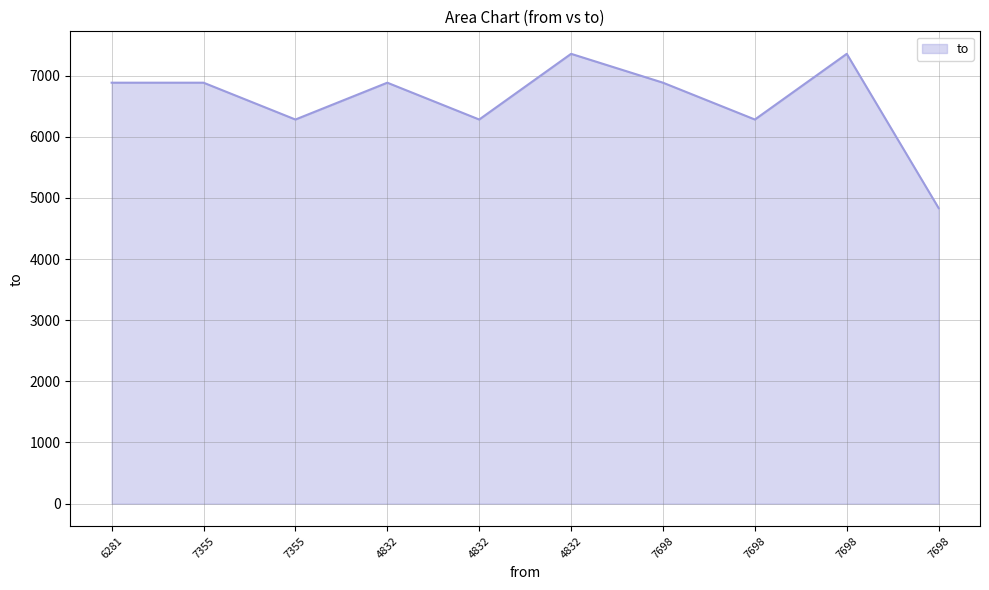

What is the difference between the maximum and minimum values?

2523